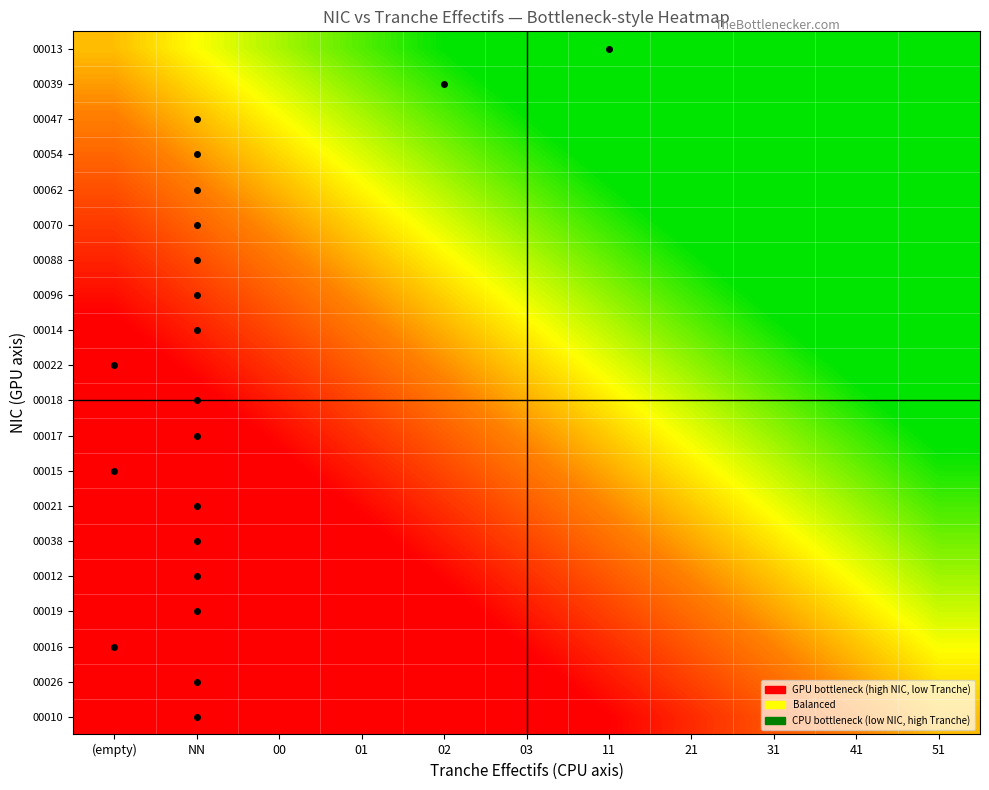

How many series are shown in this chart?

20